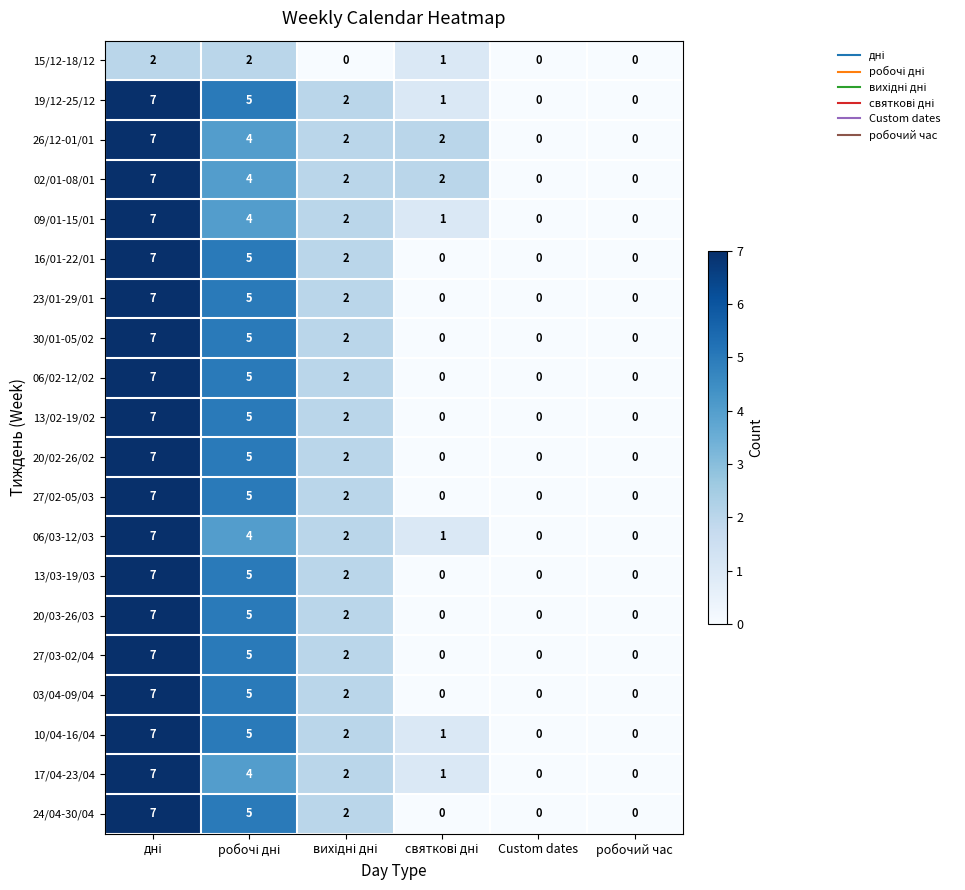

True or false: 17/04-23/04 has a value of 0 at Custom dates.

True